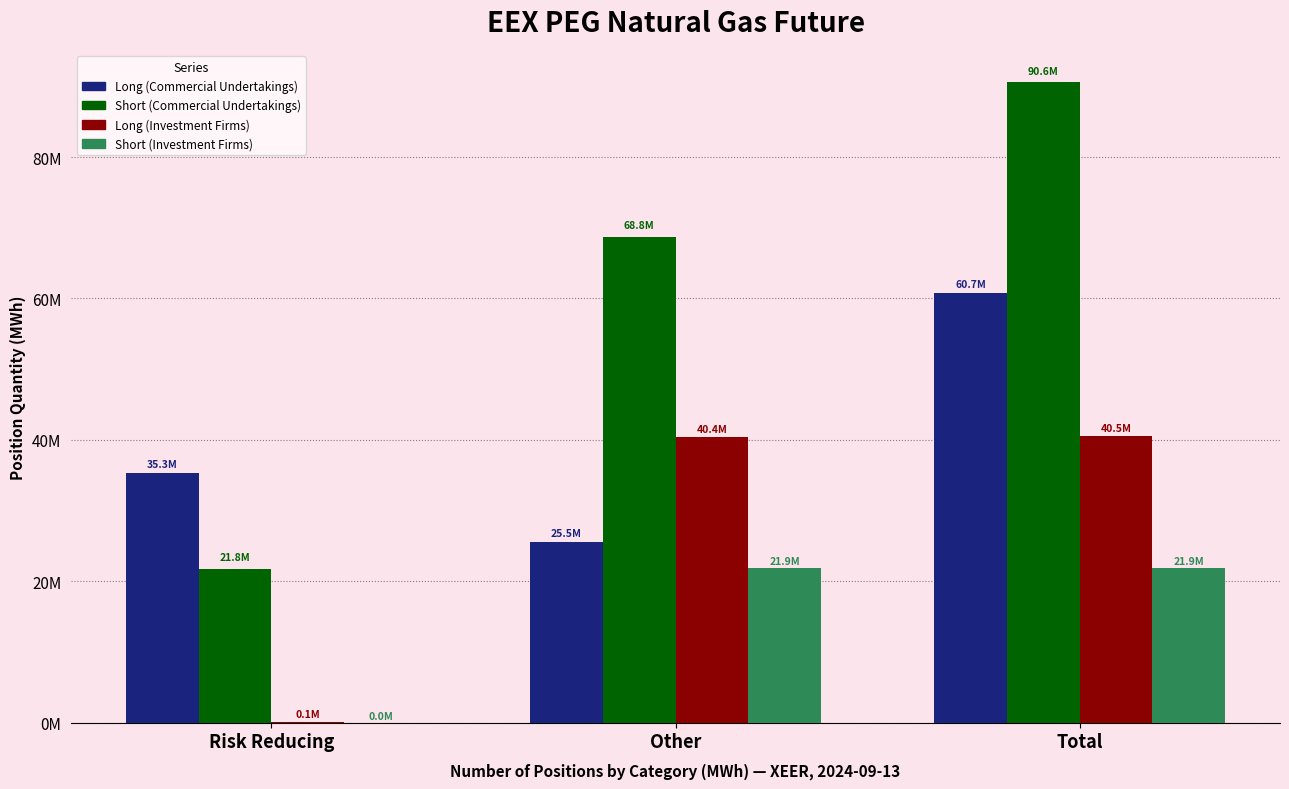

Does the chart contain stacked bars?

No